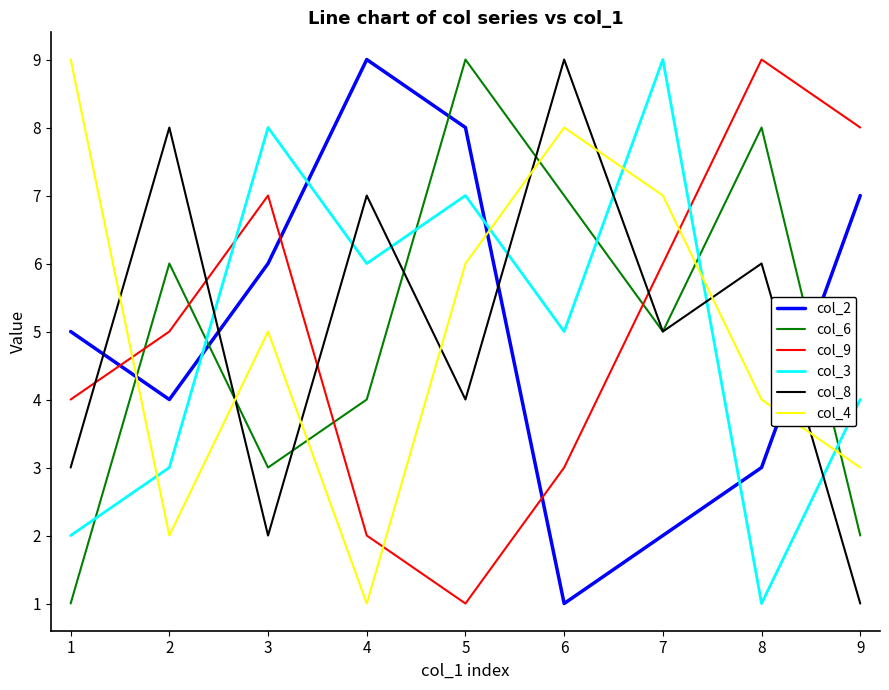

At how many categories does at least one series exceed 3?

9